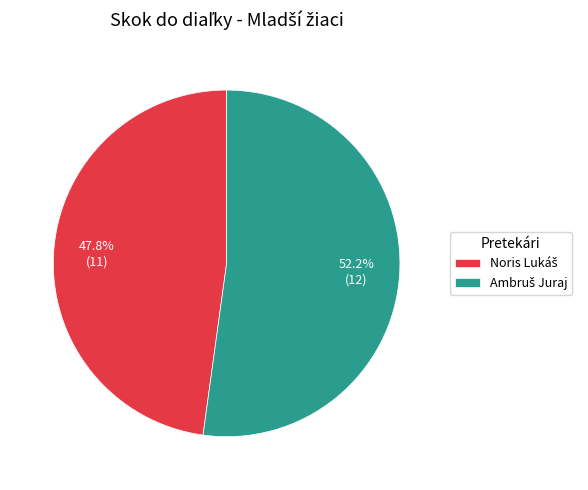

Is there a majority slice in this chart?

Yes